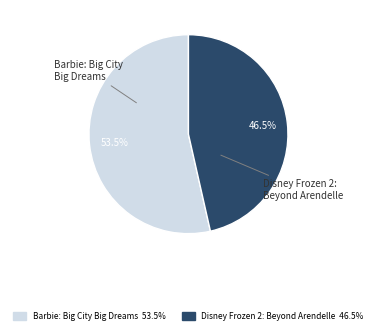

Which slice is the smallest?

Disney Frozen 2: Beyond Arendelle